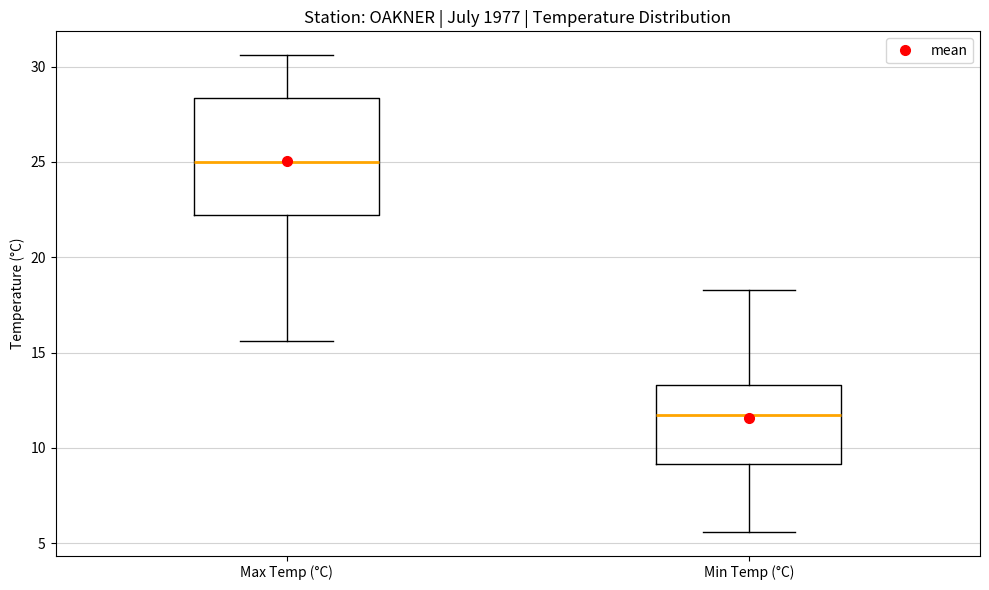

Which box is the tallest, from its lower edge to its upper edge?

Max Temp (°C)